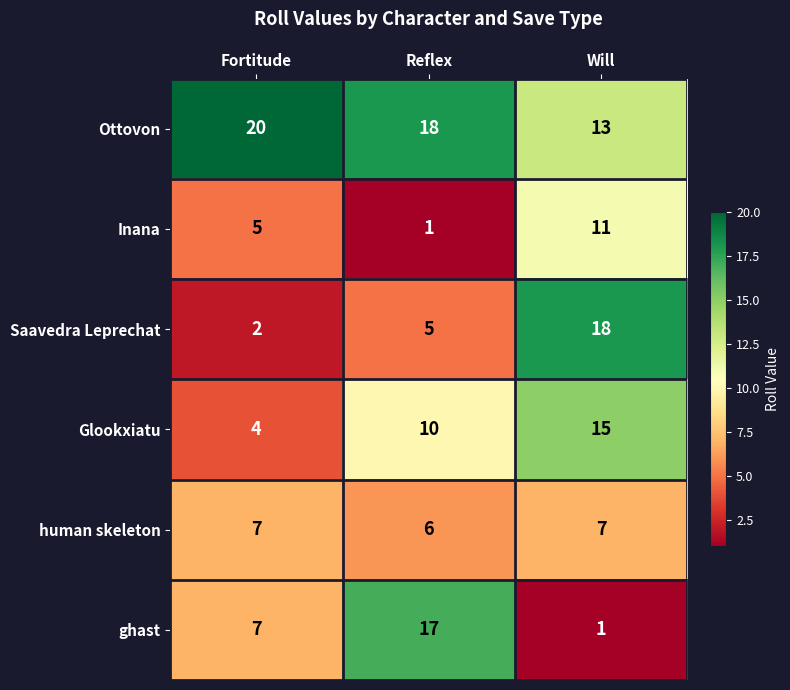

Is it true that Inana equals 1 at Reflex?

True